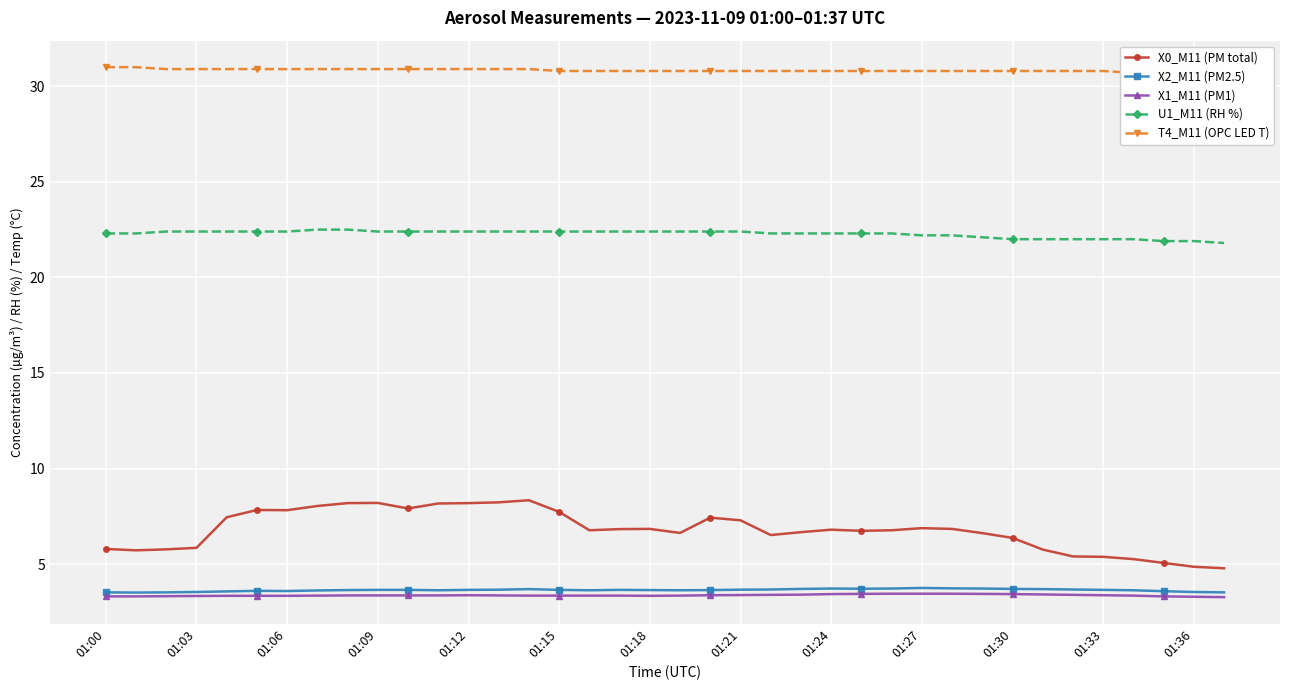

True or false: X2_M11 (PM2.5) and U1_M11 (RH %) cross at least once.

False